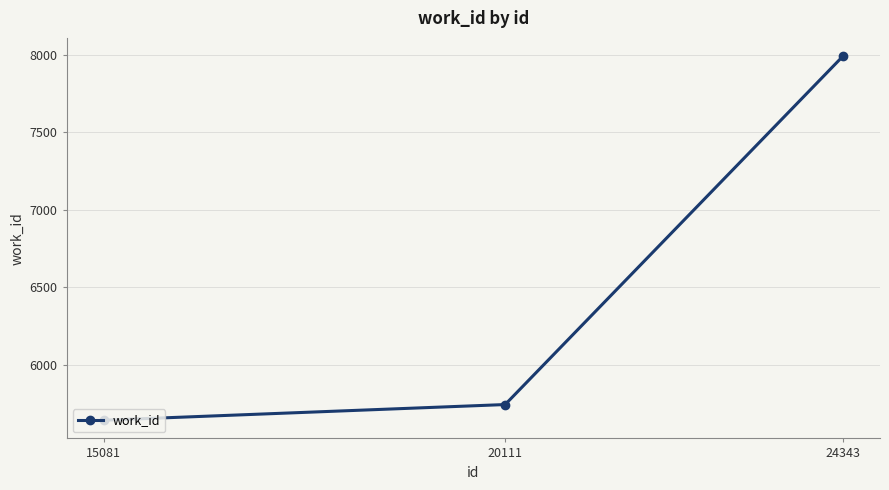

True or false: the data shows 5744 at 20111.

True